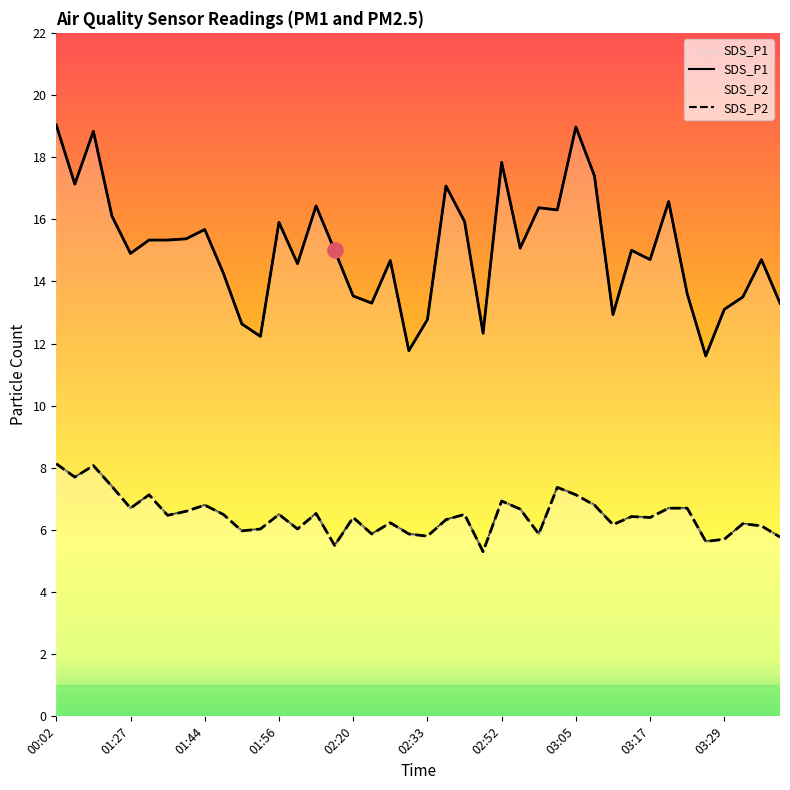

At which category is the sum across all series the highest?

00:02